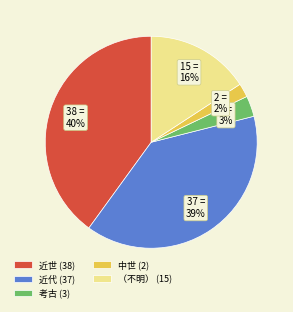

Count the number of slices in the pie.

5